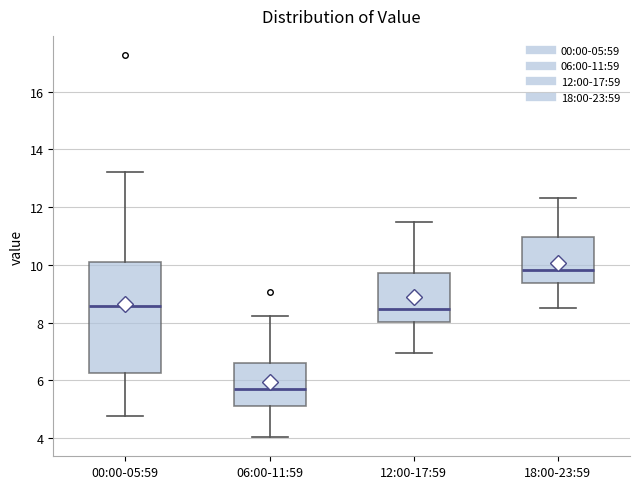

Which box has the highest median line?

18:00-23:59